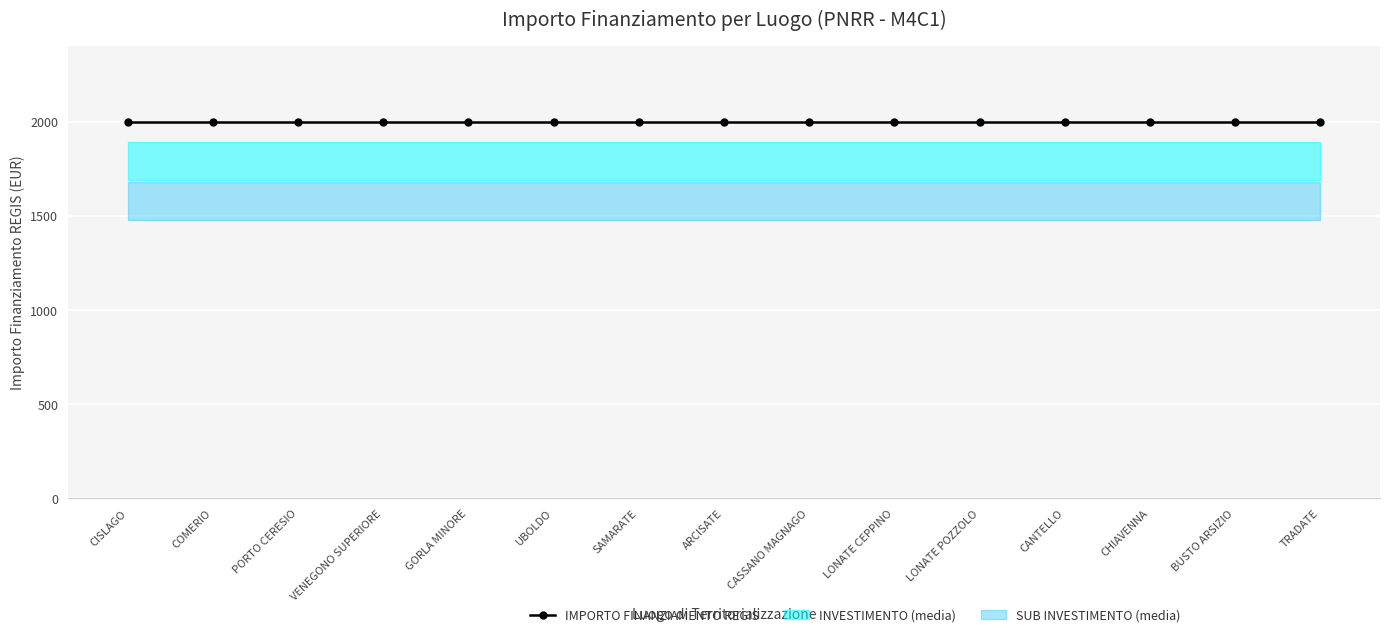

What is the maximum value shown in the chart?

2000.0